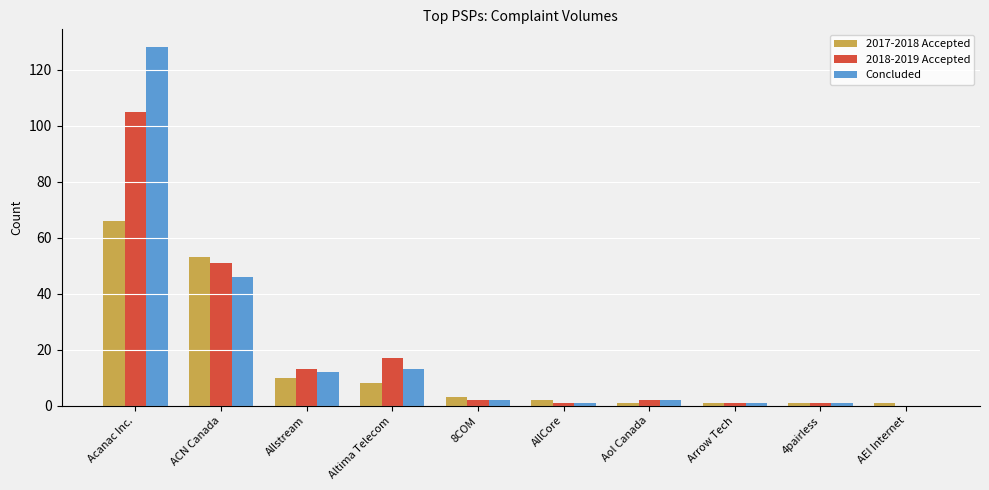

Reading left to right, list all the values displayed in this chart.

2017-2018 Accepted: 66	53	10	8	3	2	1	1	1	1
2018-2019 Accepted: 105	51	13	17	2	1	2	1	1	0
Concluded: 128	46	12	13	2	1	2	1	1	0